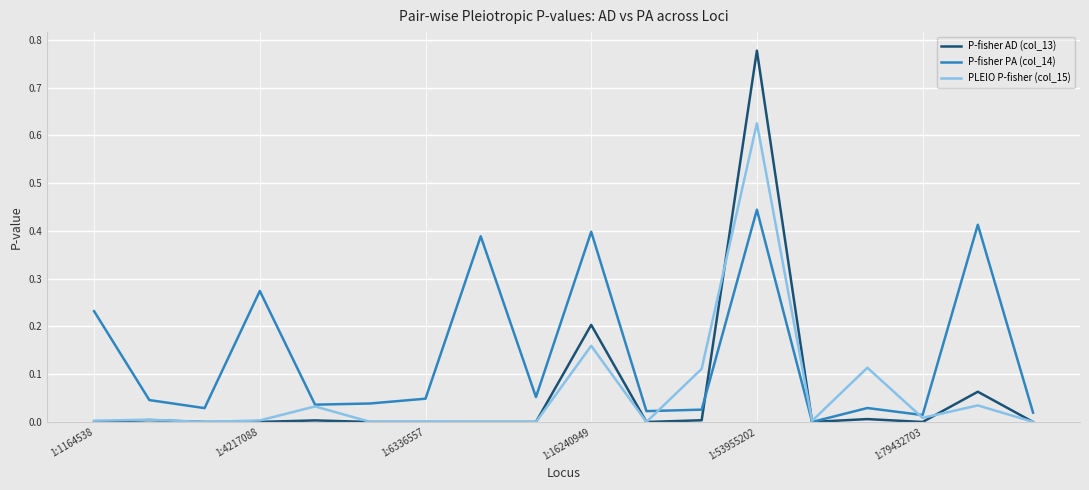

After their last crossing, which series has the higher values: P-fisher PA (col_14) or PLEIO P-fisher (col_15)?

P-fisher PA (col_14)